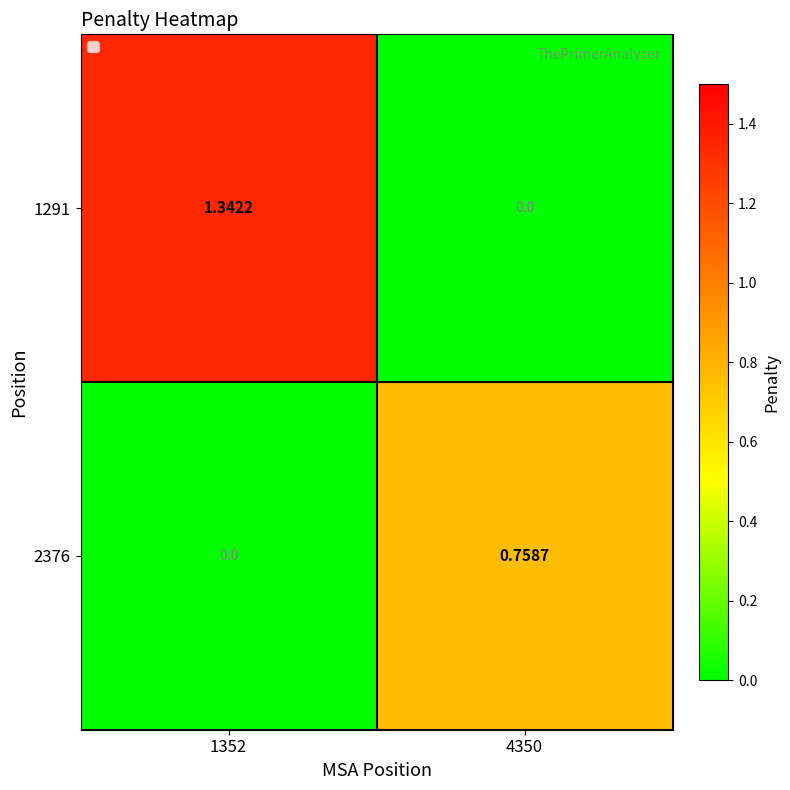

Is the value of 1291 at 1352 greater than the value of 2376 at 4350?

Yes